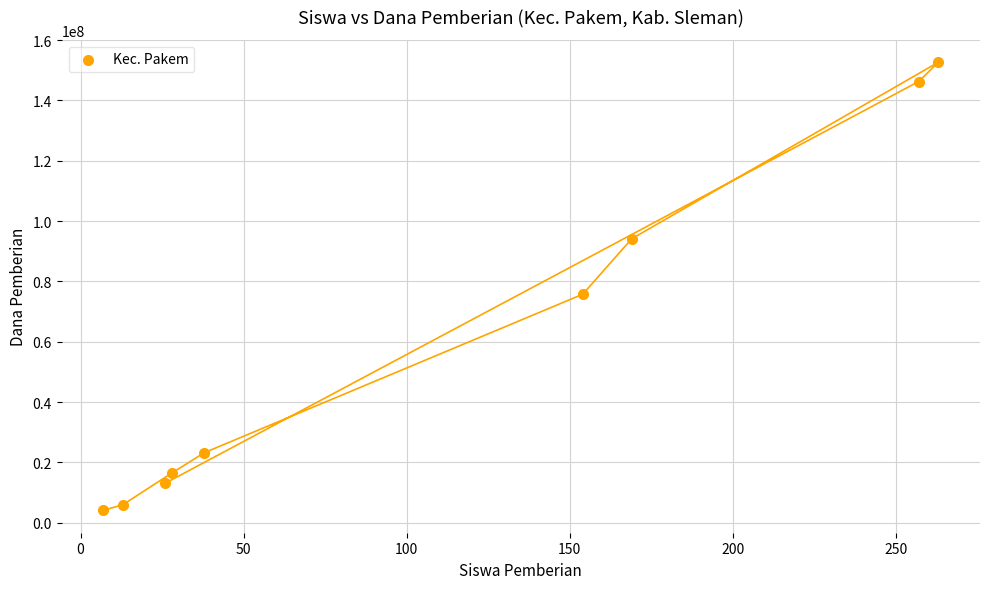

What is the range of Y values (max minus min)?

148500000